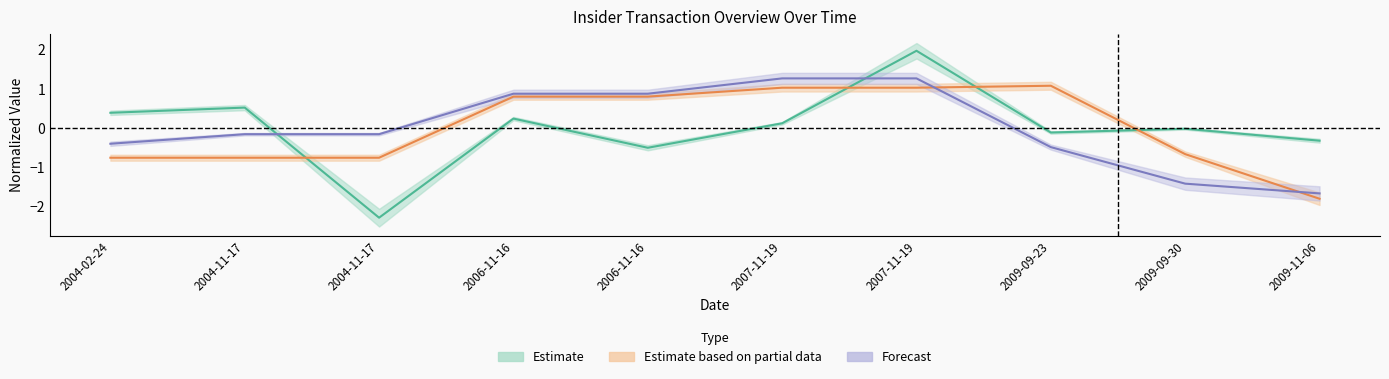

Is this an area chart (filled region under the line)?

No